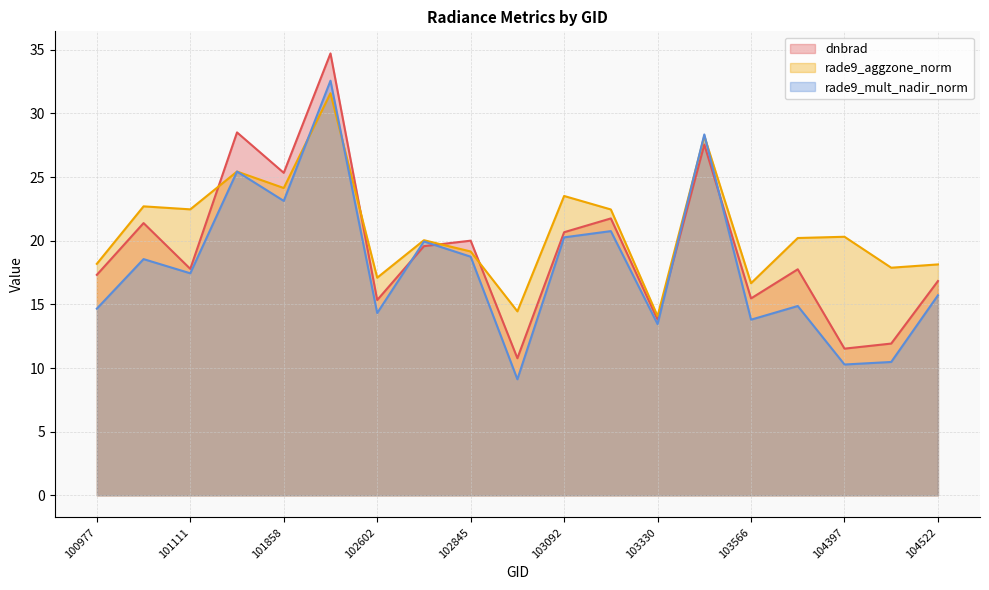

List the labels in order of dnbrad value, largest first.

101986, 101605, 103448, 101858, 103211, 101102, 103092, 102845, 102724, 101111, 103686, 100977, 104522, 103566, 102602, 103330, 104405, 104397, 102964